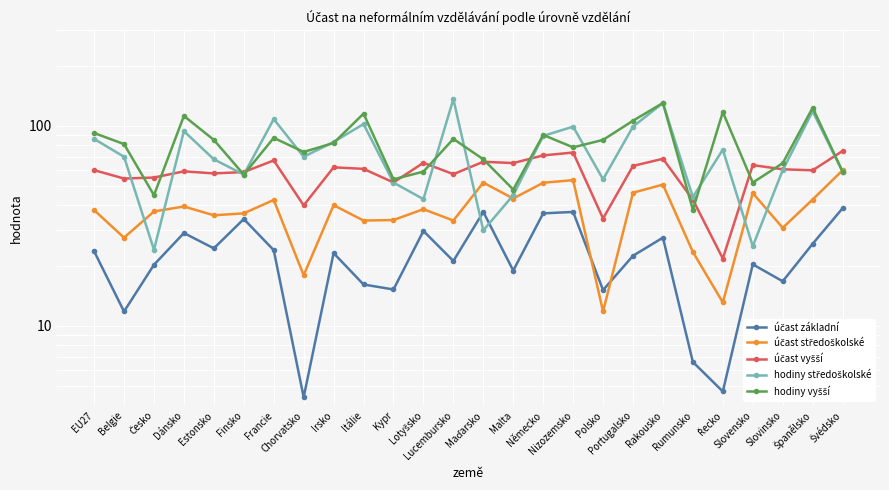

At which label does hodiny středoškolské reach its minimum?

Česko